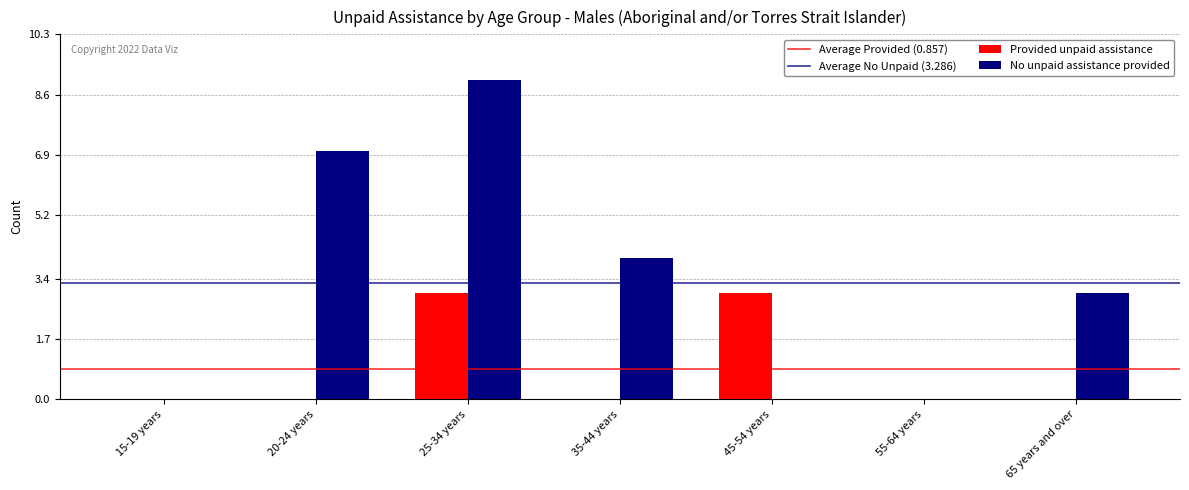

Are the bars grouped side by side (vs. stacked)?

Yes